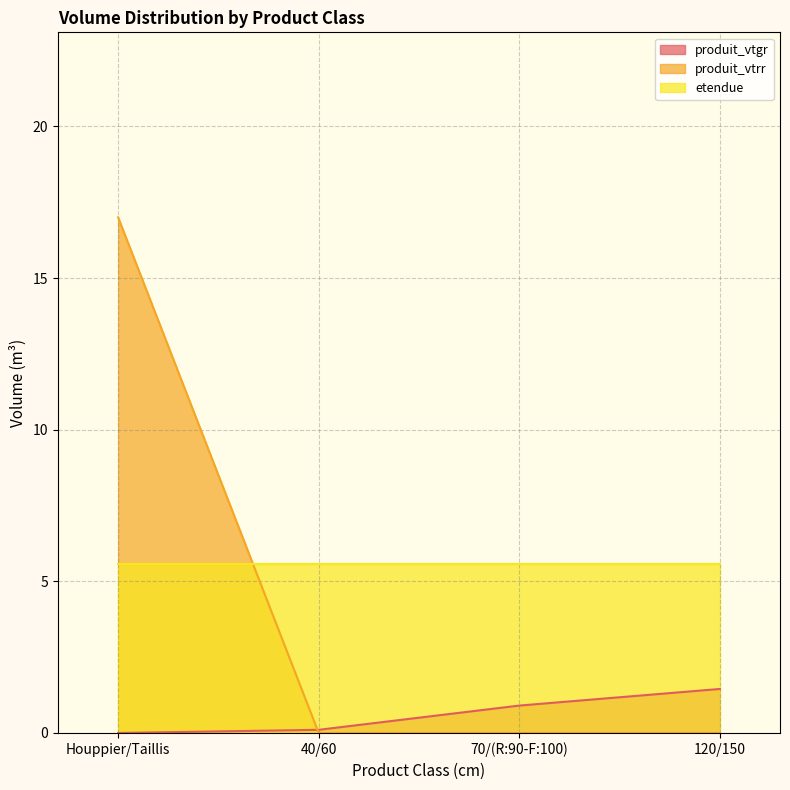

True or false: produit_vtgr and etendue cross at least once.

False